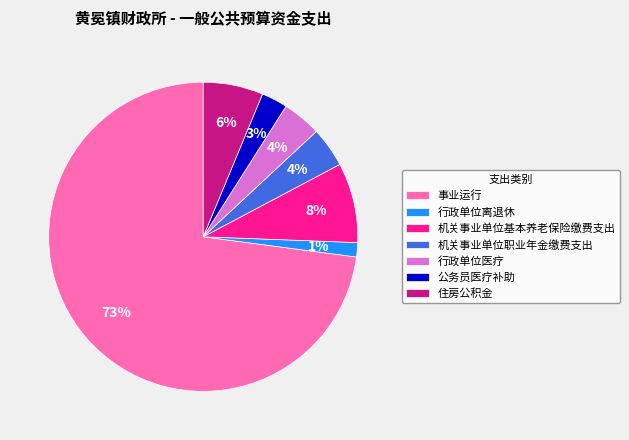

Do 公务员医疗补助 and 机关事业单位基本养老保险缴费支出 together represent more than half of the pie?

No